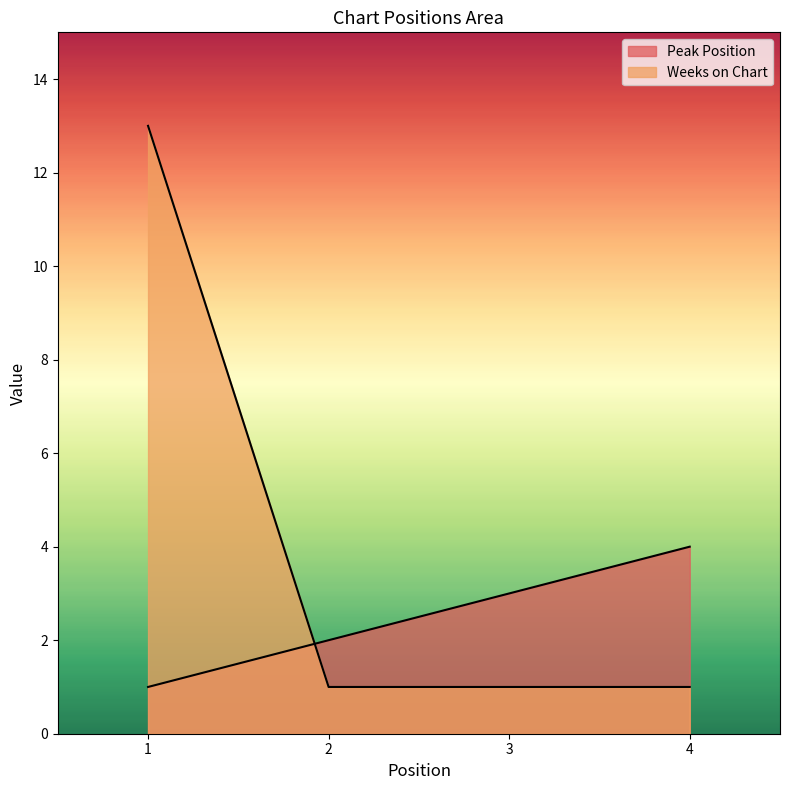

Between 4 and 3, which is larger?

4